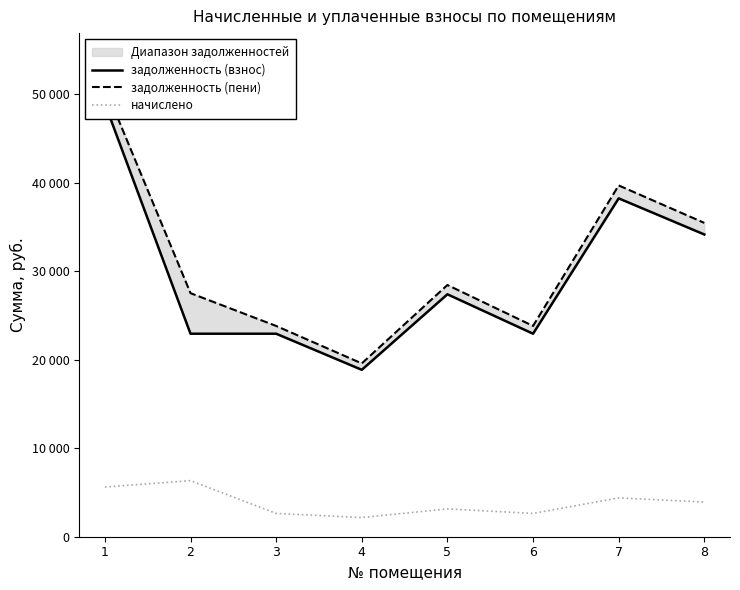

True or false: задолженность (взнос) and задолженность (пени) cross at least once.

False